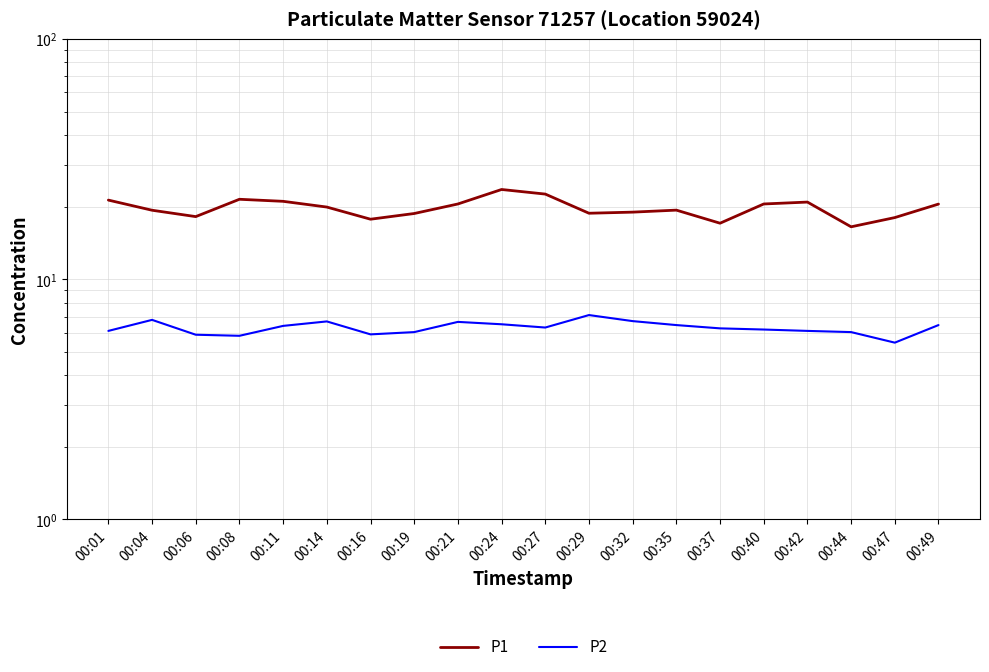

Rank the series at 00:24 from lowest to highest value.

P2, P1